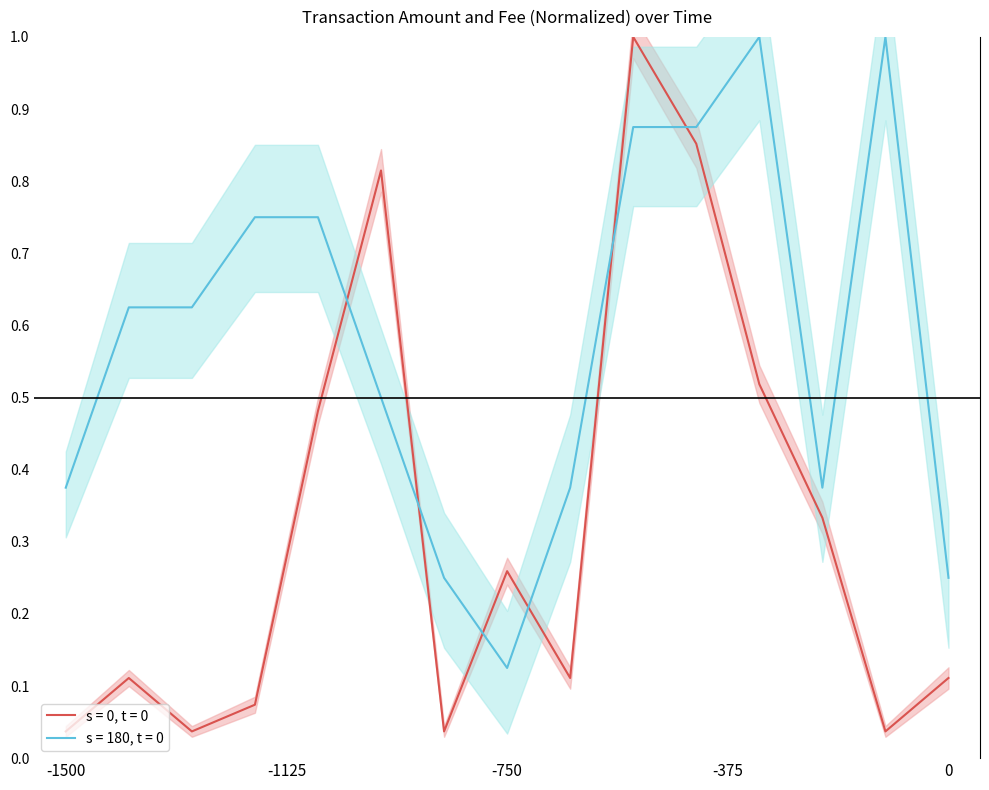

True or false: s = 0, t = 0 and s = 180, t = 0 cross at least once.

True